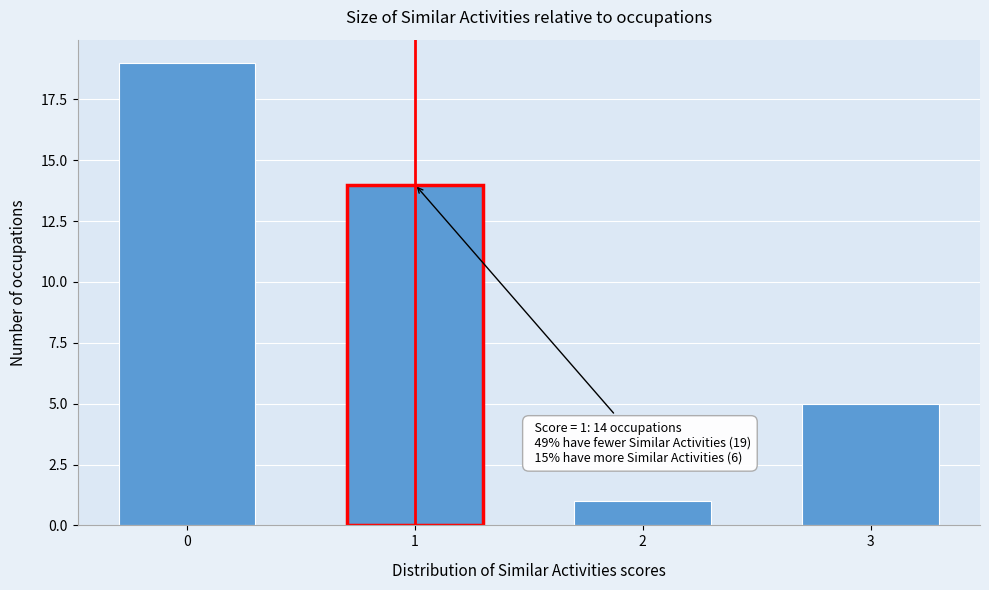

Reading left to right, what are all the values shown in this chart?

0=19	1=14	2=1	3=5